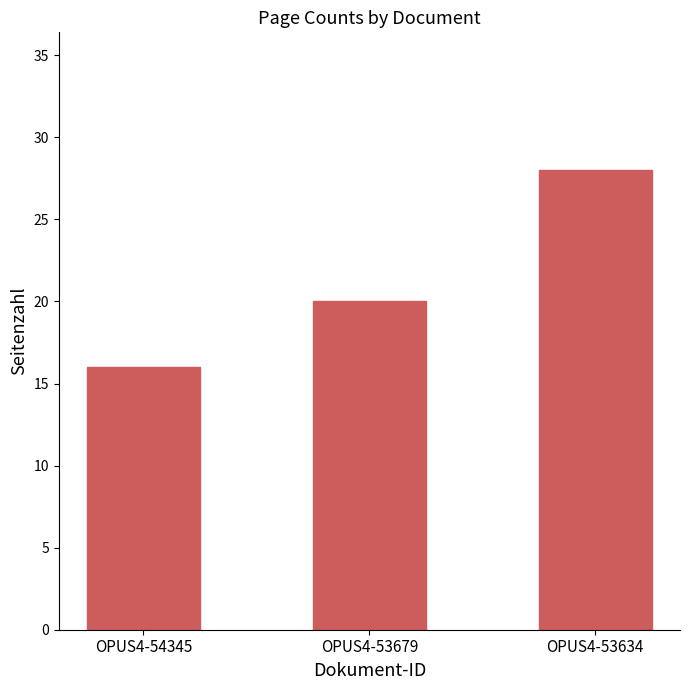

Rank the categories by value from highest to lowest.

OPUS4-53634, OPUS4-53679, OPUS4-54345